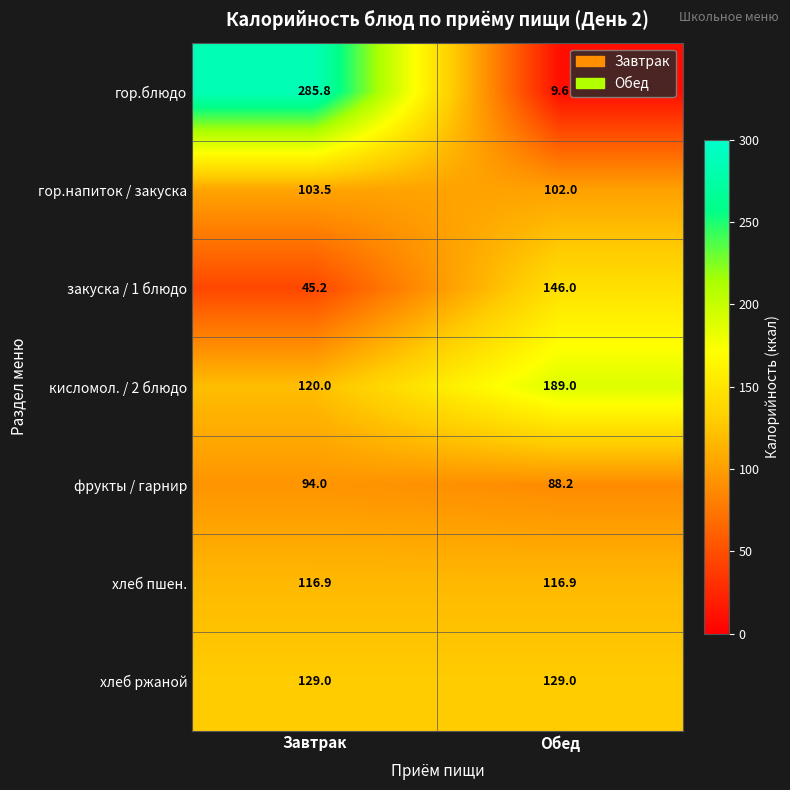

What is the spread (max minus min) of values at Завтрак?

240.6